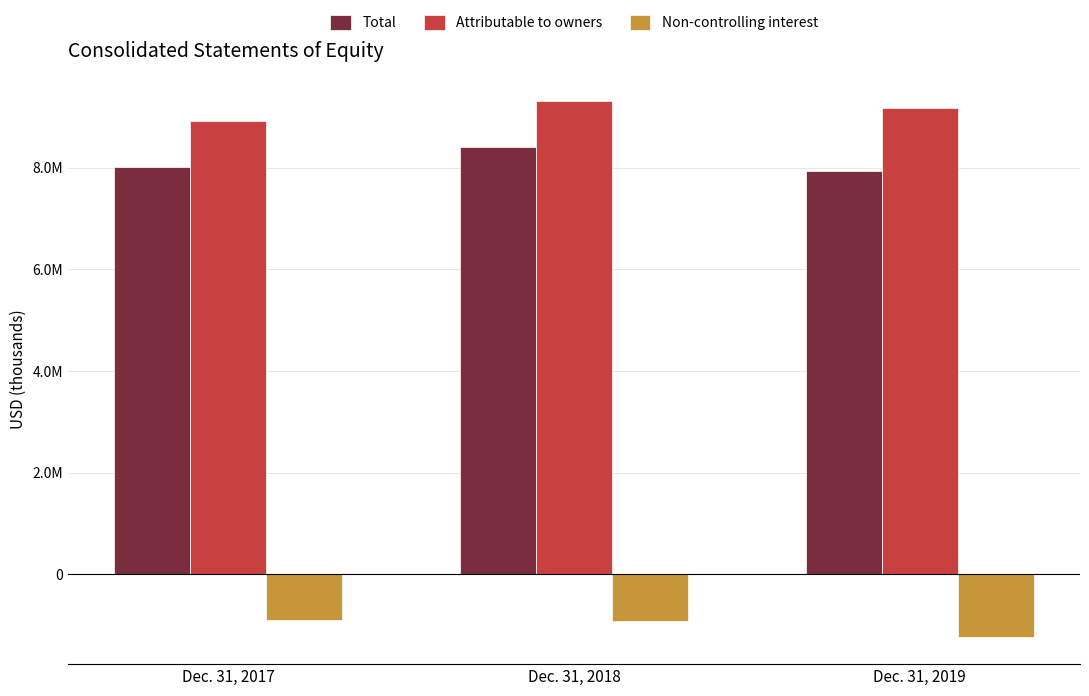

Does the chart contain any negative values?

Yes